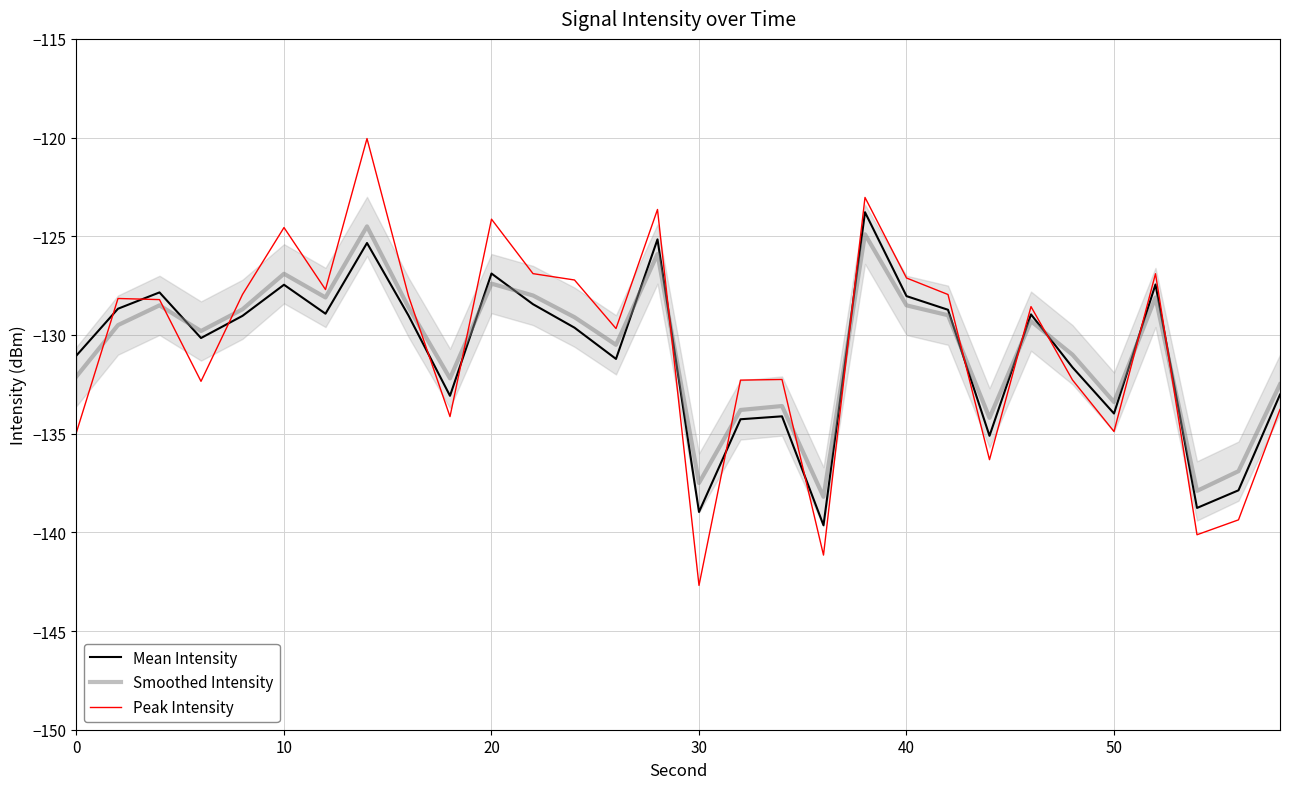

What is the minimum value for Mean Intensity?

-139.6